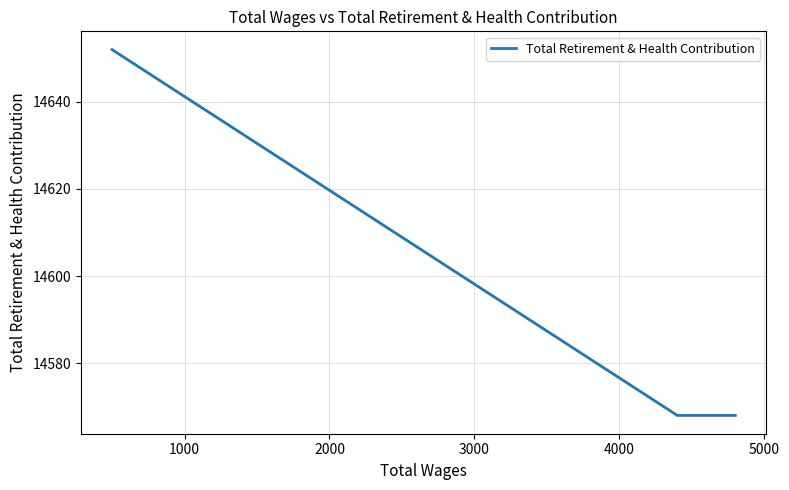

The value at 2000 is 9558. True or false?

False